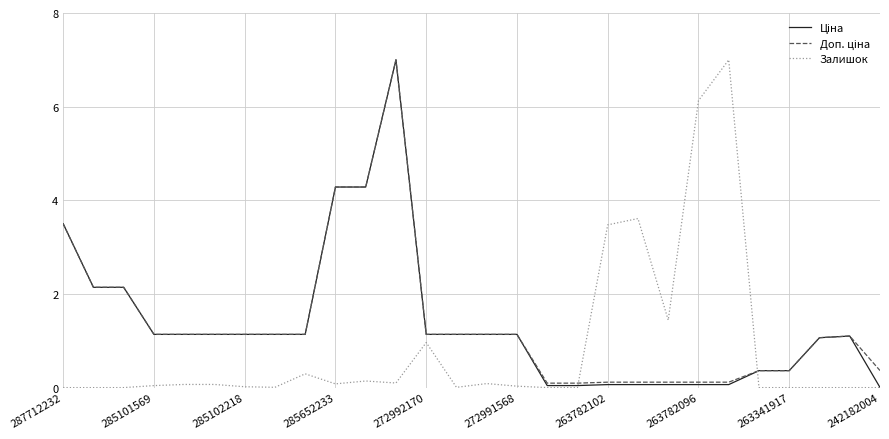

Is it true that Залишок equals 0.0 at 285102218?

True